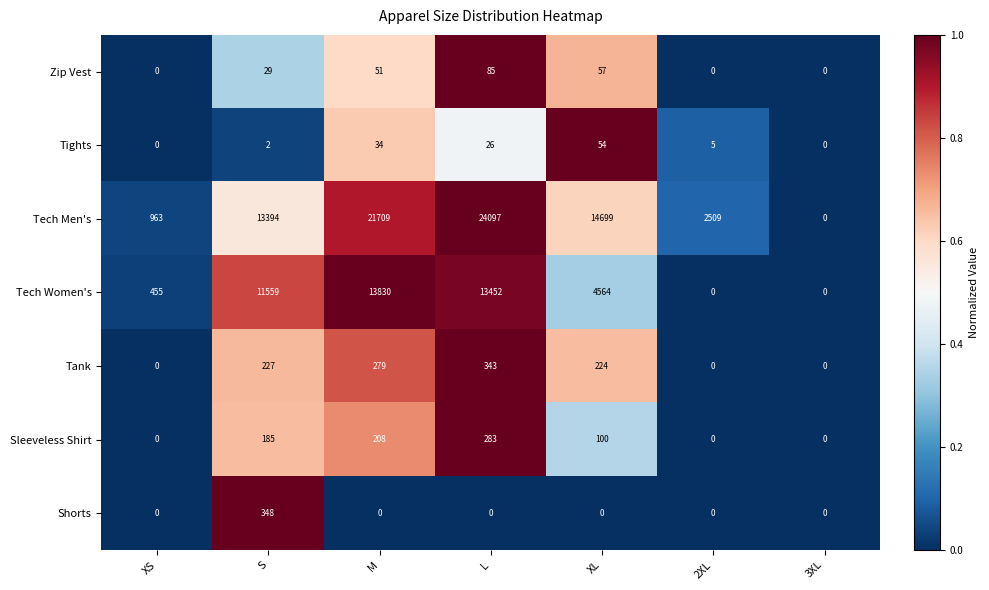

Is it true that Tank equals -126 at 3XL?

False